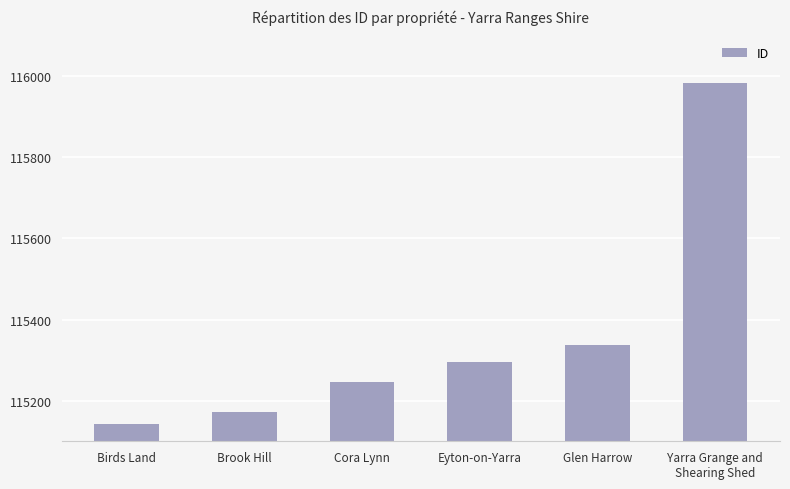

What is the ratio of the value at Eyton-on-Yarra to the value at Yarra Grange and
Shearing Shed?

1.0